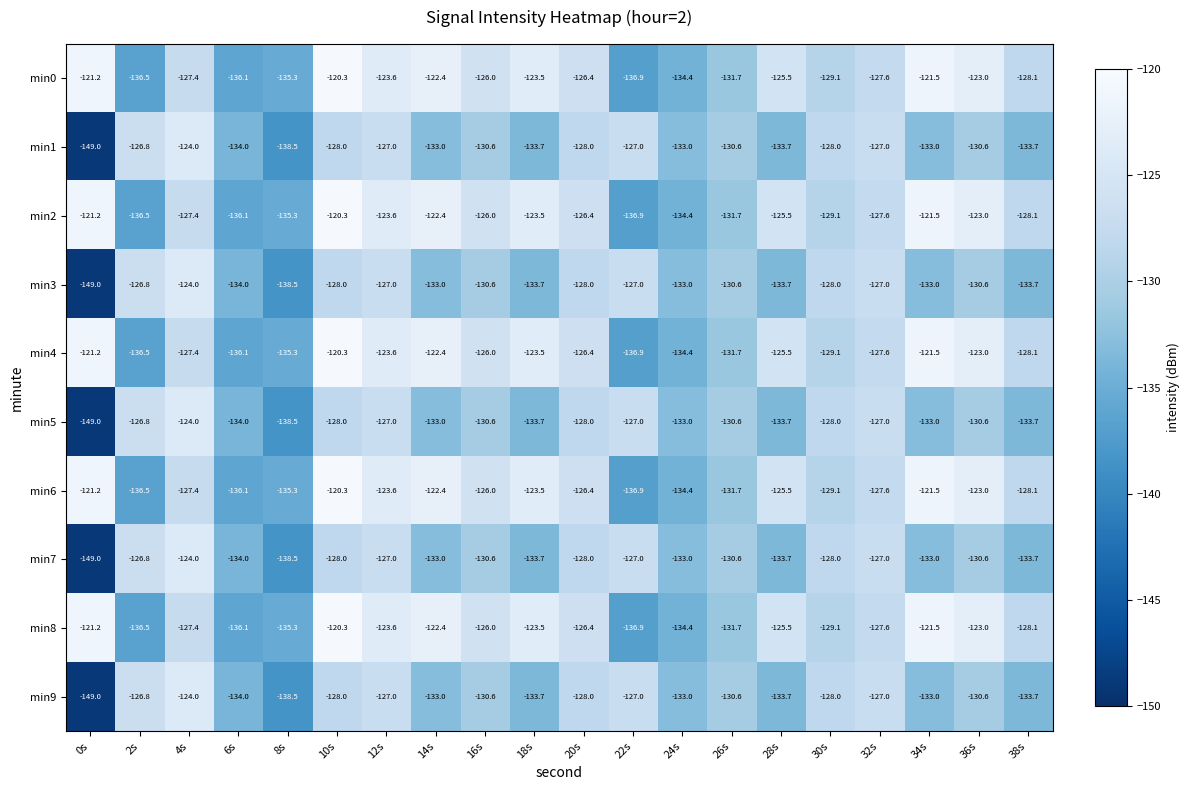

How many data points in min9 are above -130?

8